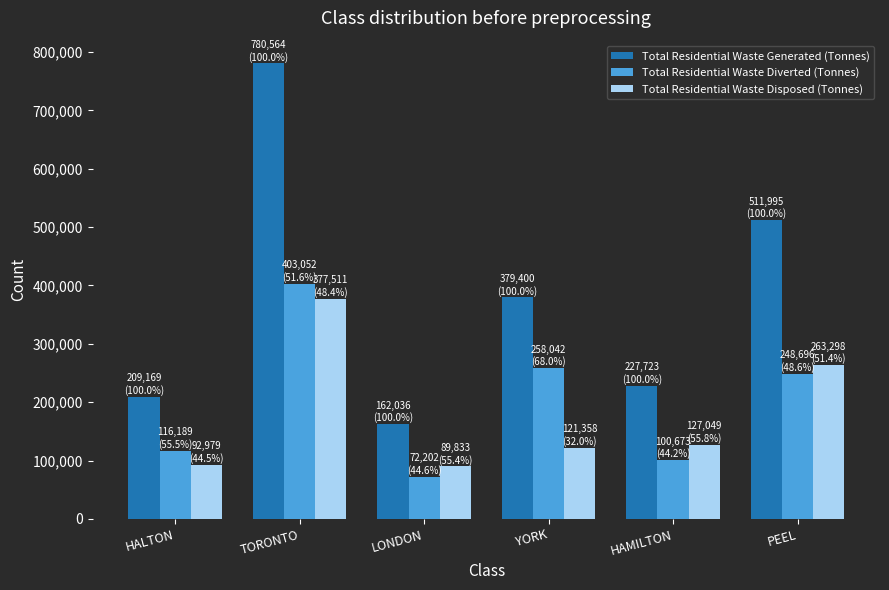

Rank the series at LONDON from lowest to highest value.

Total Residential Waste Diverted (Tonnes), Total Residential Waste Disposed (Tonnes), Total Residential Waste Generated (Tonnes)